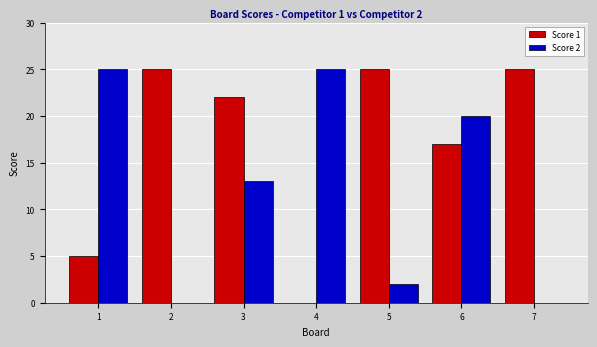

At which category is the sum across all series the highest?

6